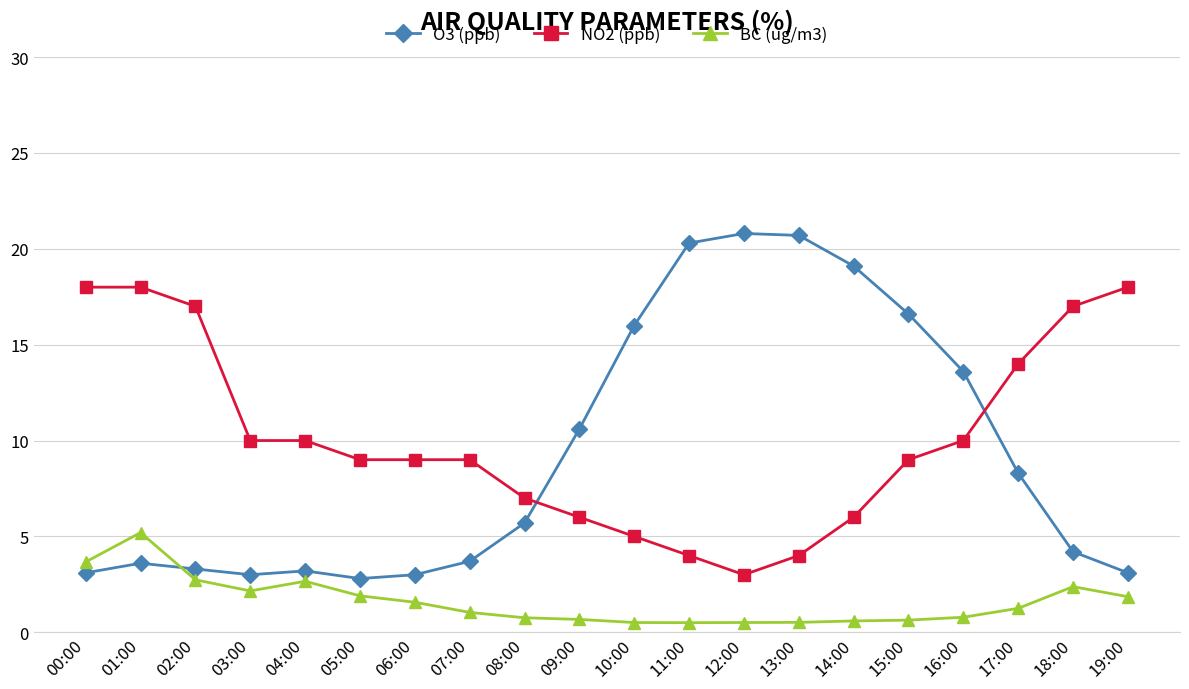

At how many categories does at least one series exceed 15?

11